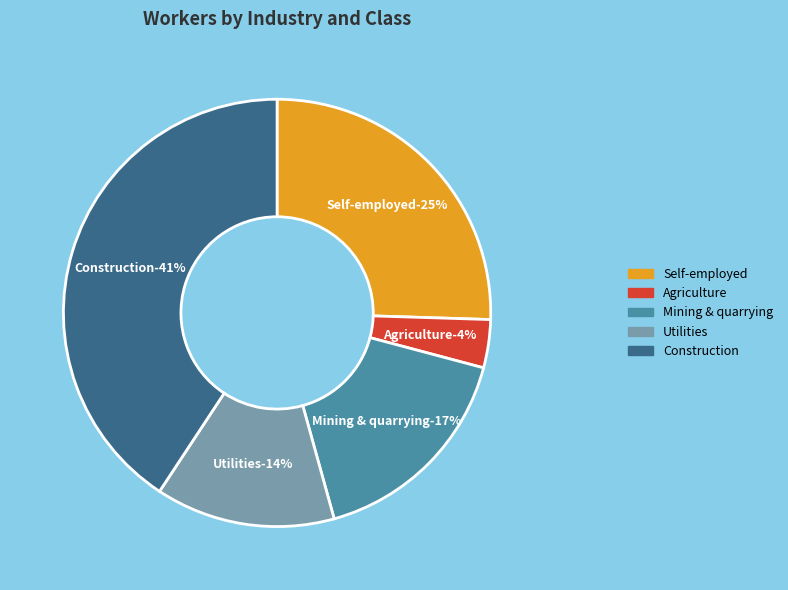

Is there any slice that represents more than half of the pie?

No